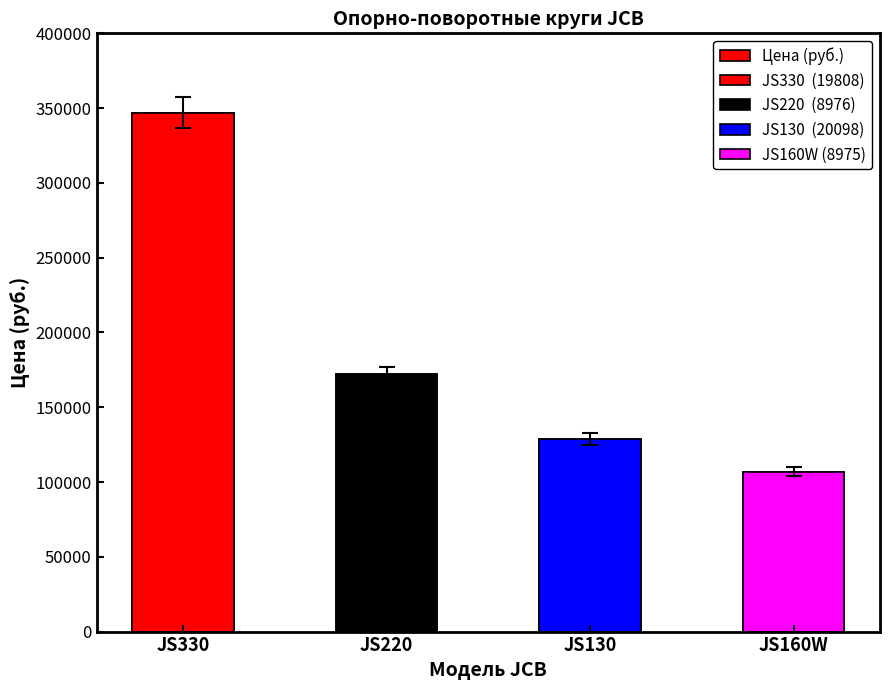

The value at JS330 is 347050. True or false?

True